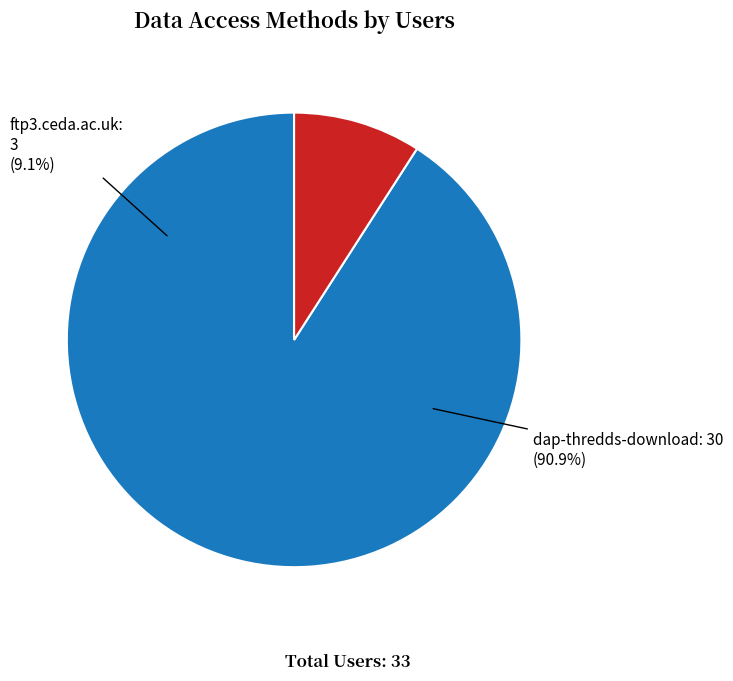

Approximately how many times larger is the value at ftp3.ceda.ac.uk compared to dap-thredds-download?

0.1